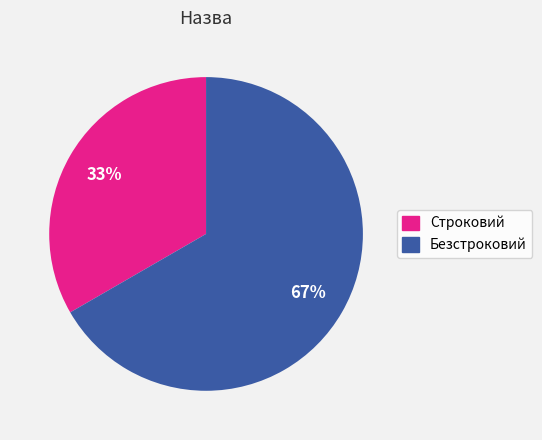

Which has a higher value, Строковий or Безстроковий?

Безстроковий